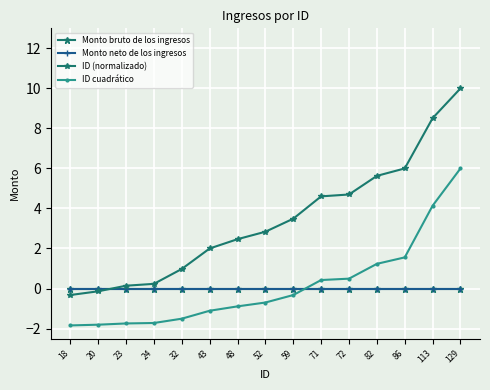

What is the difference between the highest and lowest values at 20?

1.8